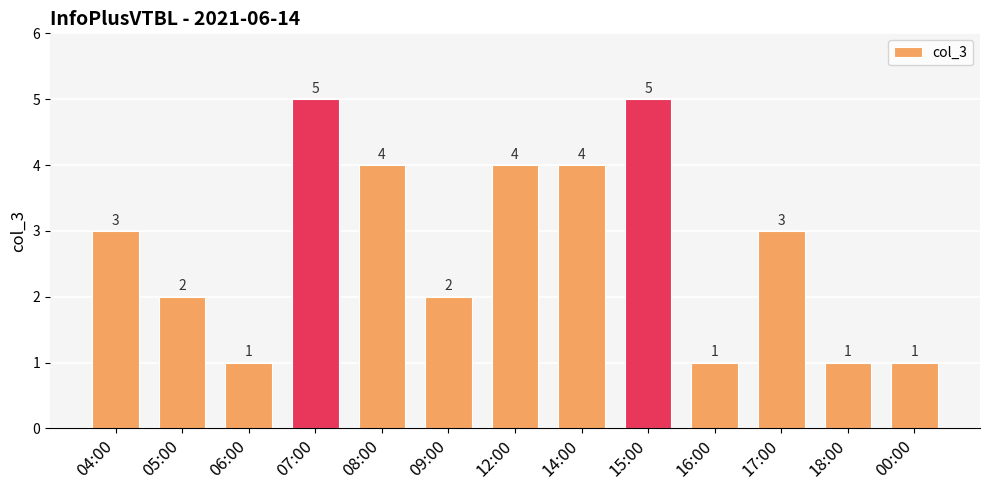

Between 18:00 and 15:00, which is larger?

15:00